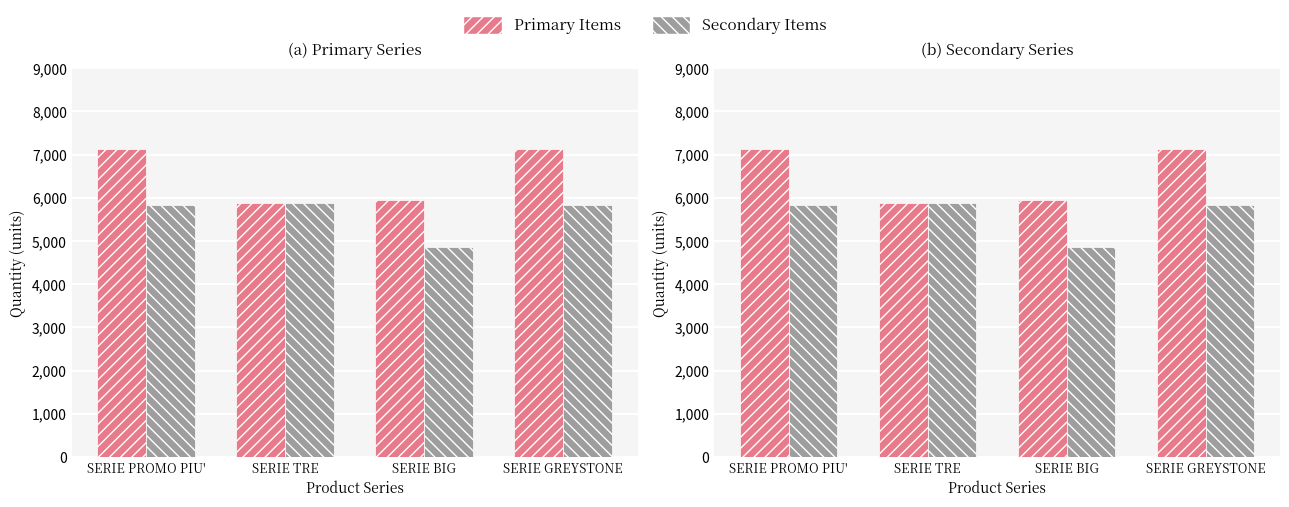

Are the bars grouped side by side (vs. stacked)?

Yes